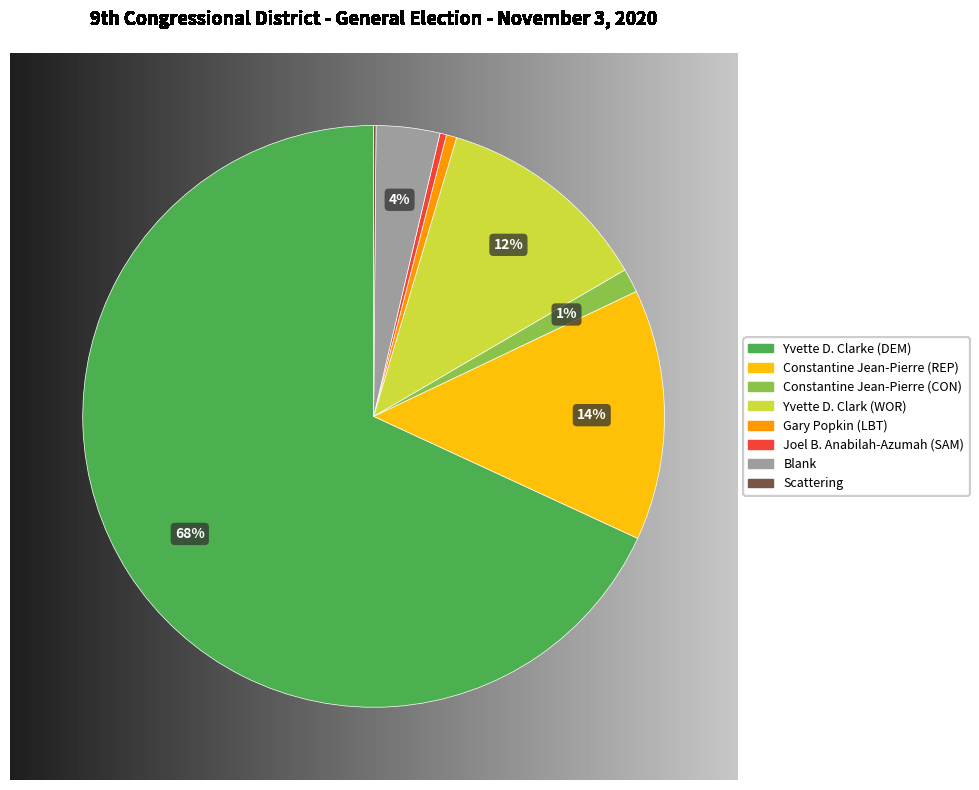

Which slice is the largest?

Yvette D. Clarke (DEM)